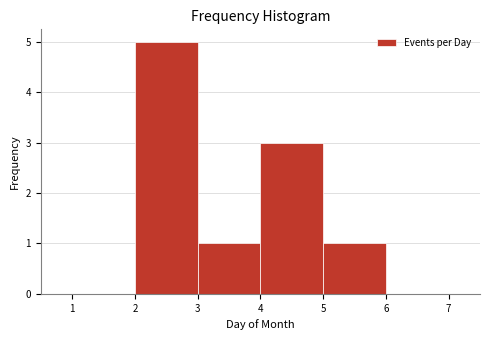

Reading left to right, transcribe this chart: for each bar, give the range it covers on the x-axis and its height. The values are not printed on the chart, so give them approximately, as read against the axis.

1 to 2: 0
2 to 3: 5
3 to 4: 1
4 to 5: 3
5 to 6: 1
6 to 7: 0